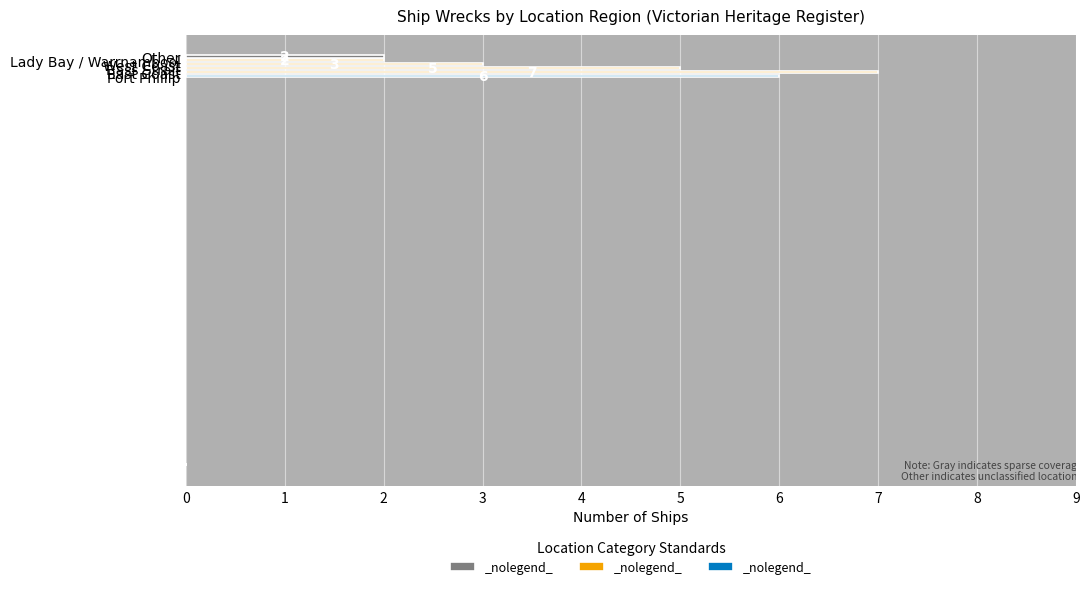

Count the values in the range 2 to 6.

5